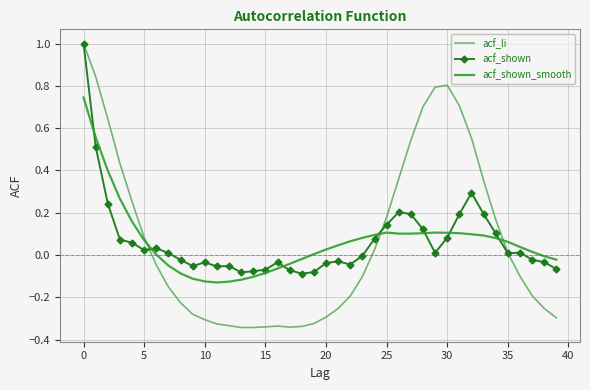

Which series has the widest spread of values?

acf_li